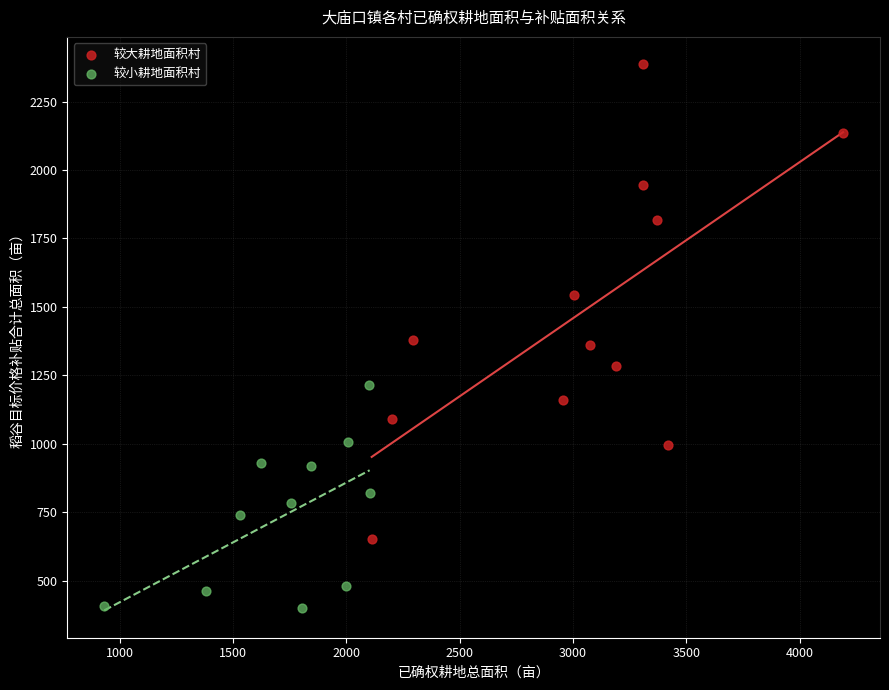

Which series contains the highest Y value?

较大耕地面积村